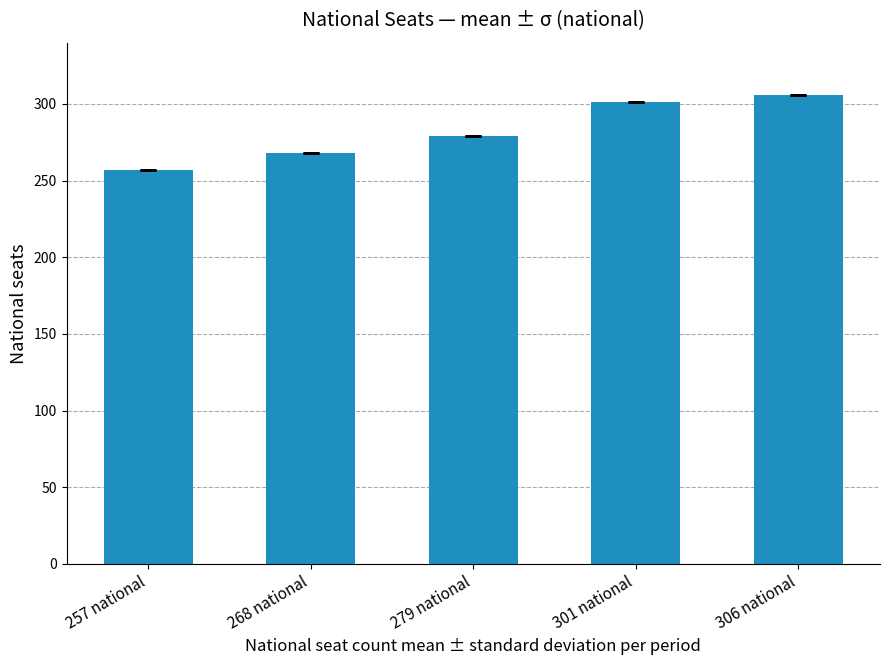

What is the label of the 2nd bar from the left?

268 national